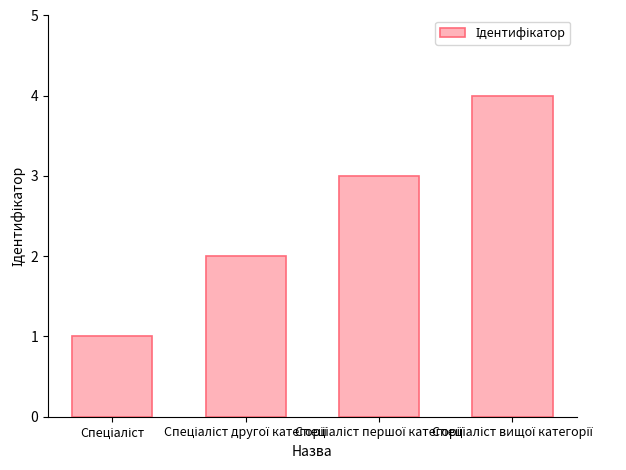

What is the sum of all values?

10